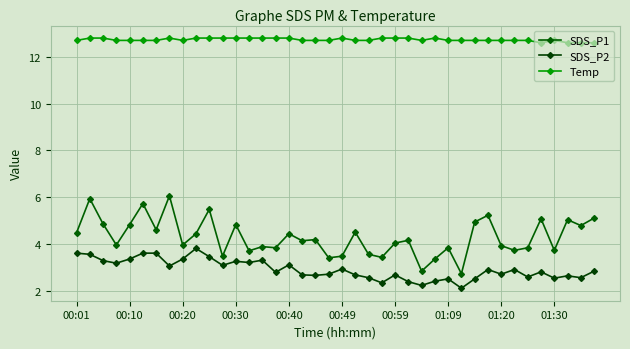

Reading left to right, what are all the values shown in this chart?

SDS_P1: 4.5	5.9	4.8	4.0	4.8	5.7	4.6	6.0	4.0	4.4	5.5	3.5	4.8	3.7	3.9	3.8	4.4	4.1	4.2	3.4	3.5	4.5	3.5	3.4	4.0	4.2	2.8	3.4	3.8	2.7	4.9	5.2	3.9	3.7	3.8	5.1	3.7	5.0	4.8	5.1
SDS_P2: 3.6	3.5	3.3	3.2	3.4	3.6	3.6	3.0	3.4	3.8	3.5	3.1	3.2	3.2	3.3	2.8	3.1	2.7	2.6	2.7	2.9	2.7	2.5	2.3	2.7	2.4	2.2	2.4	2.5	2.1	2.5	2.9	2.7	2.9	2.6	2.8	2.5	2.6	2.5	2.8
Temp: 12.7	12.8	12.8	12.7	12.7	12.7	12.7	12.8	12.7	12.8	12.8	12.8	12.8	12.8	12.8	12.8	12.8	12.7	12.7	12.7	12.8	12.7	12.7	12.8	12.8	12.8	12.7	12.8	12.7	12.7	12.7	12.7	12.7	12.7	12.7	12.6	12.7	12.6	12.6	12.6